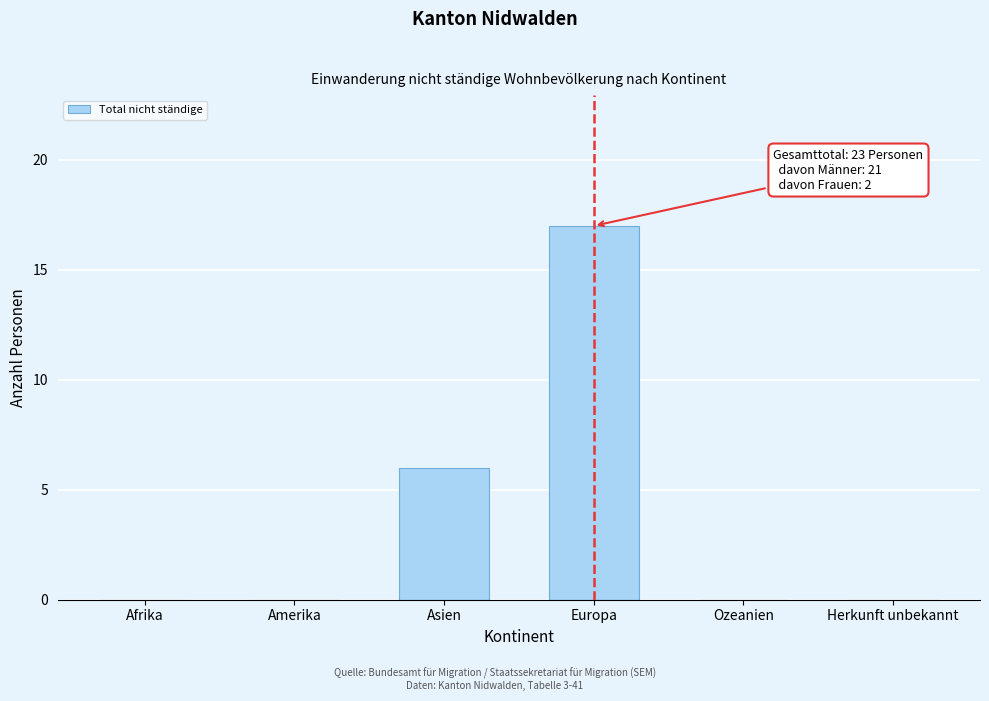

Reading left to right, transcribe all the data shown in this chart.

Afrika=0	Amerika=0	Asien=6	Europa=17	Ozeanien=0	Herkunft unbekannt=0